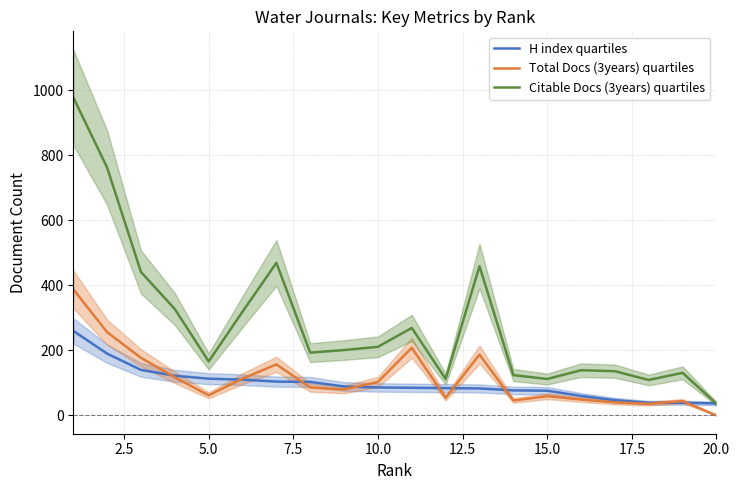

Does the chart display data point markers on the line(s)?

No